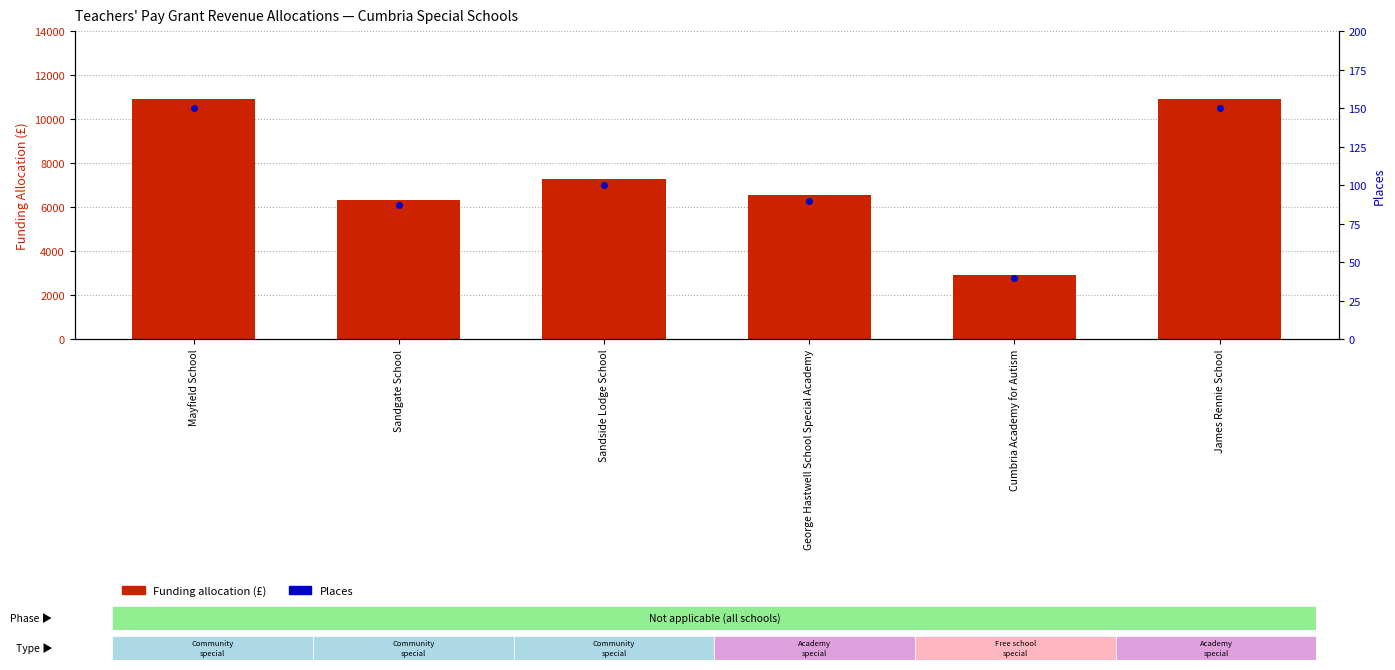

Which series has the largest total across all categories?

Funding (£ per place)